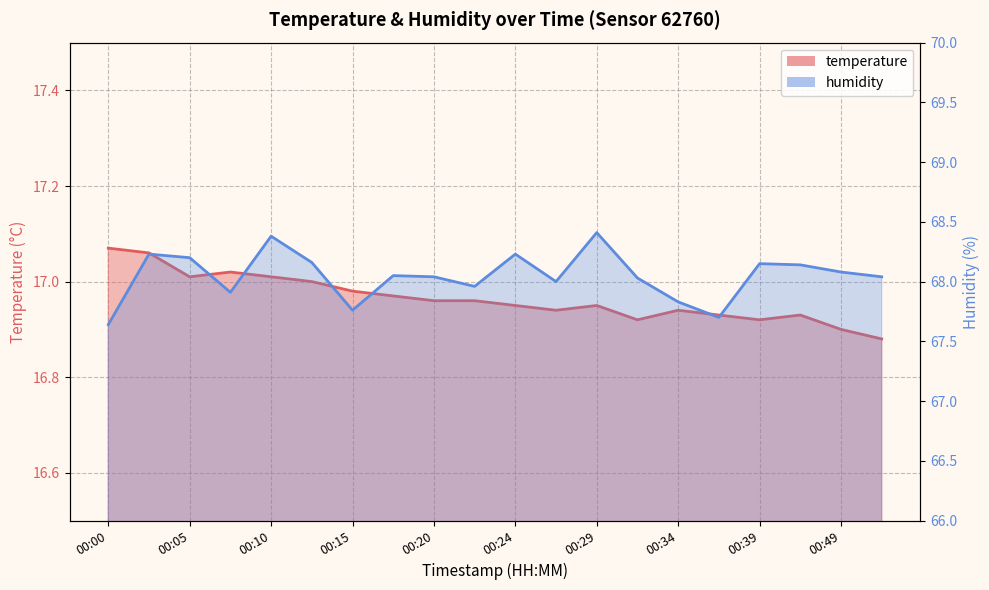

The humidity series shows 68.0 at 00:22. True or false?

True